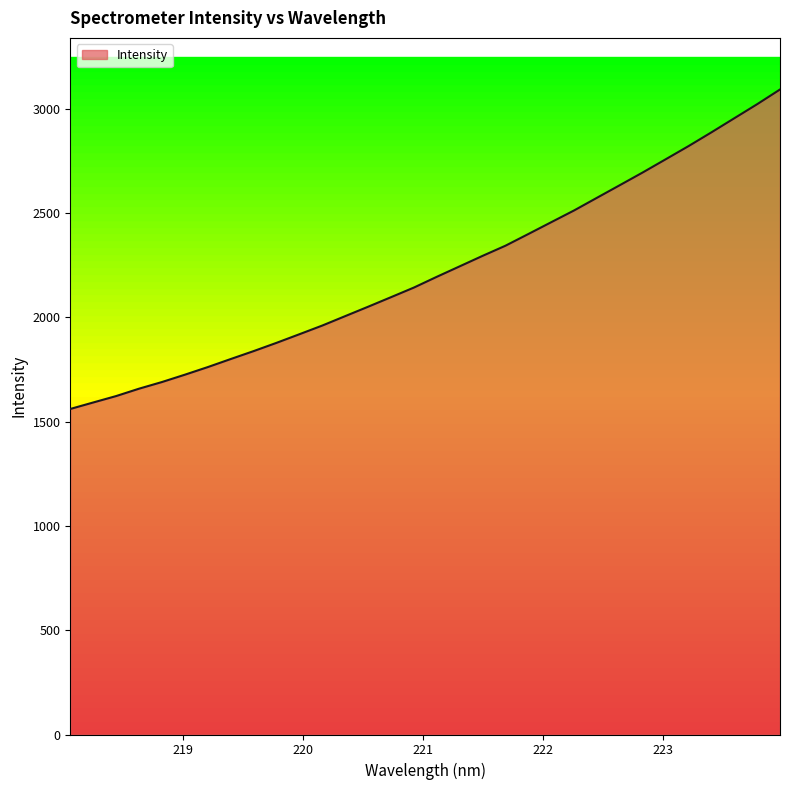

What is the difference between the maximum and minimum values?

1532.2